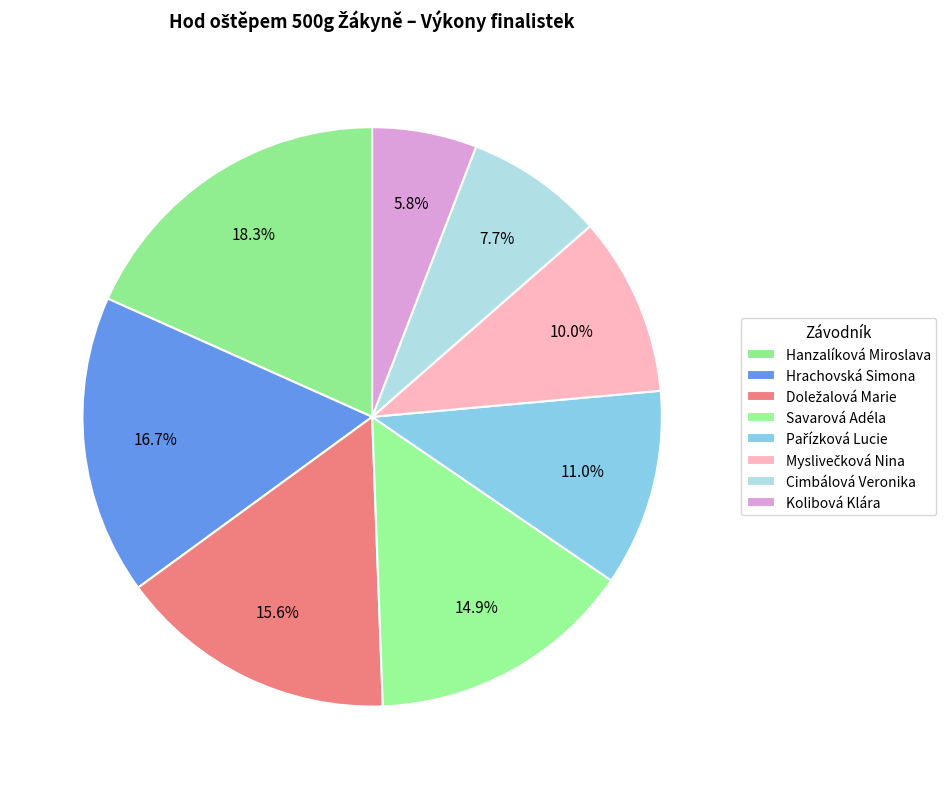

To the nearest percent, what is the difference between the Doležalová Marie and Cimbálová Veronika slice percentages?

8%